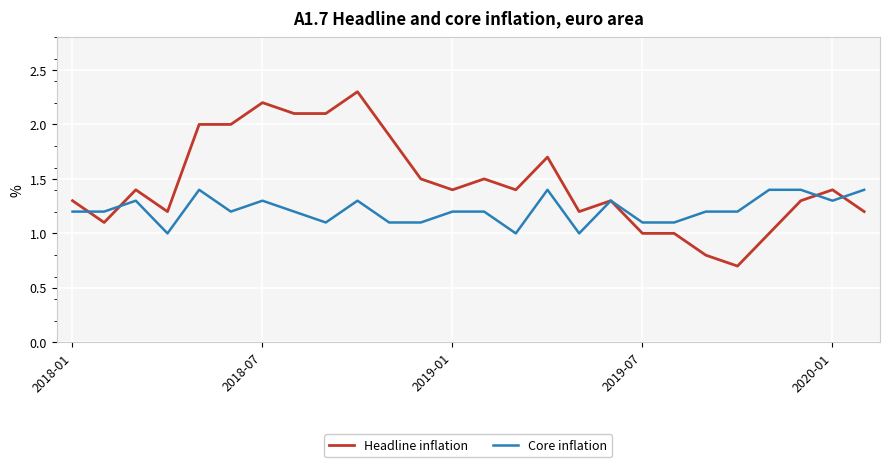

True or false: Core inflation and Headline inflation intersect in this chart.

True